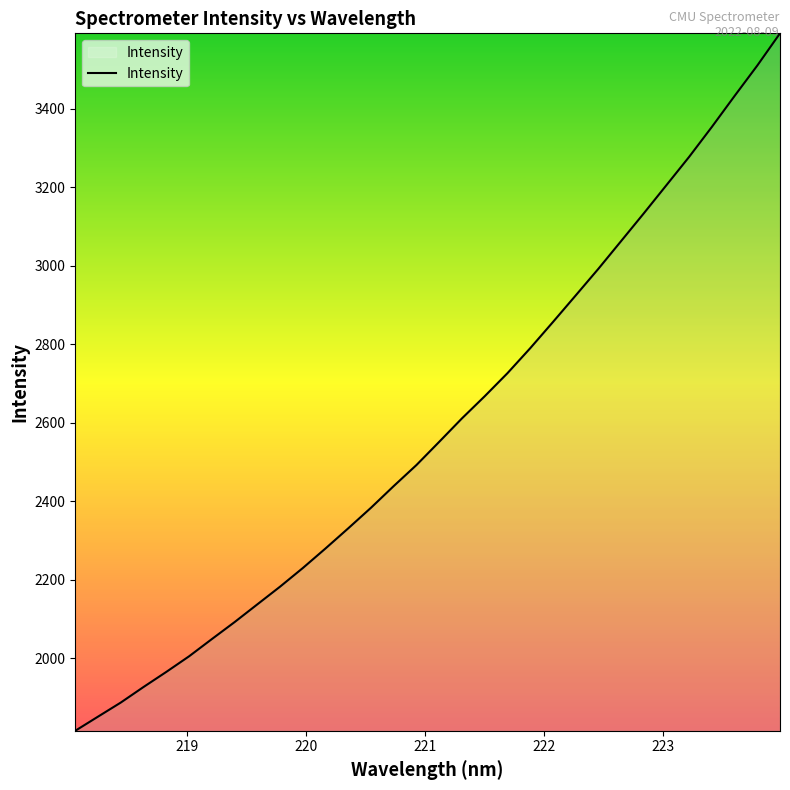

What is the smallest value displayed?

1815.2